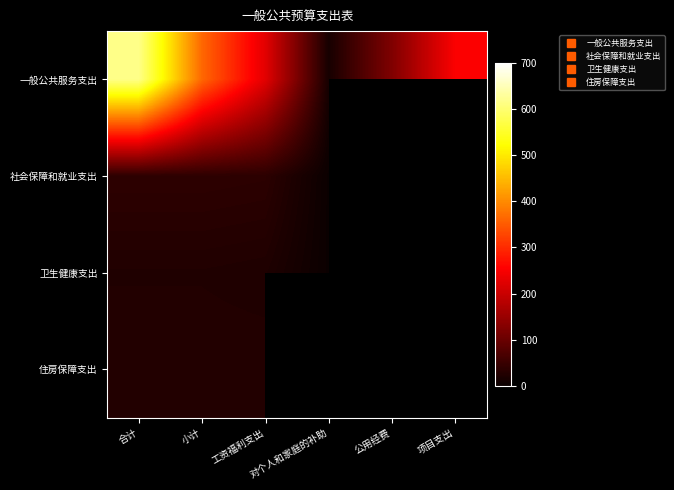

List the labels in order of 一般公共服务支出 value, smallest first.

对个人和家庭的补助, 公用经费, 工资福利支出, 项目支出, 小计, 合计